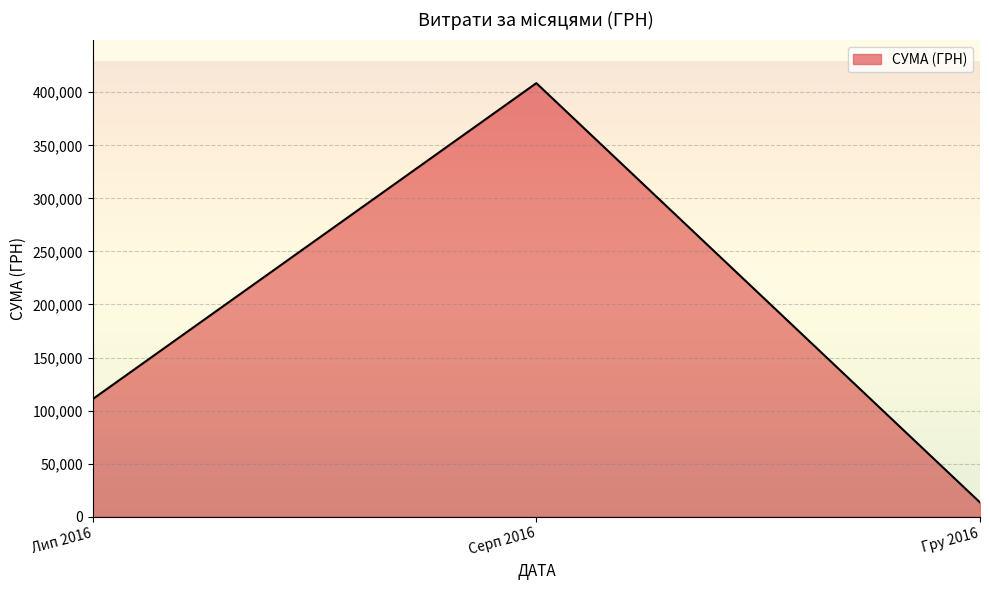

The value at Гру 2016 is 13360.0. True or false?

True